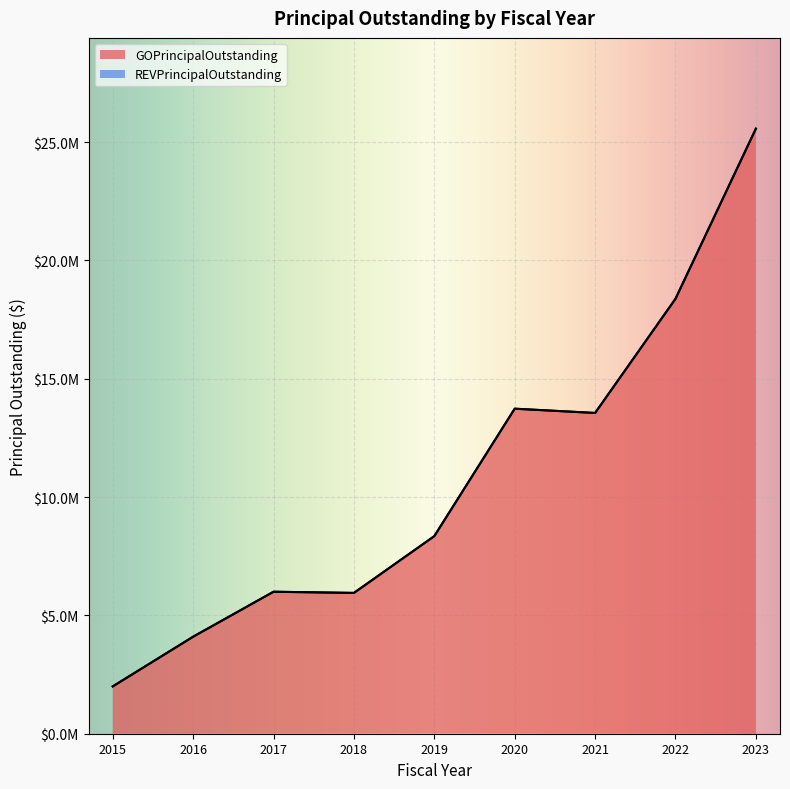

What is the sum of all values?

97640000